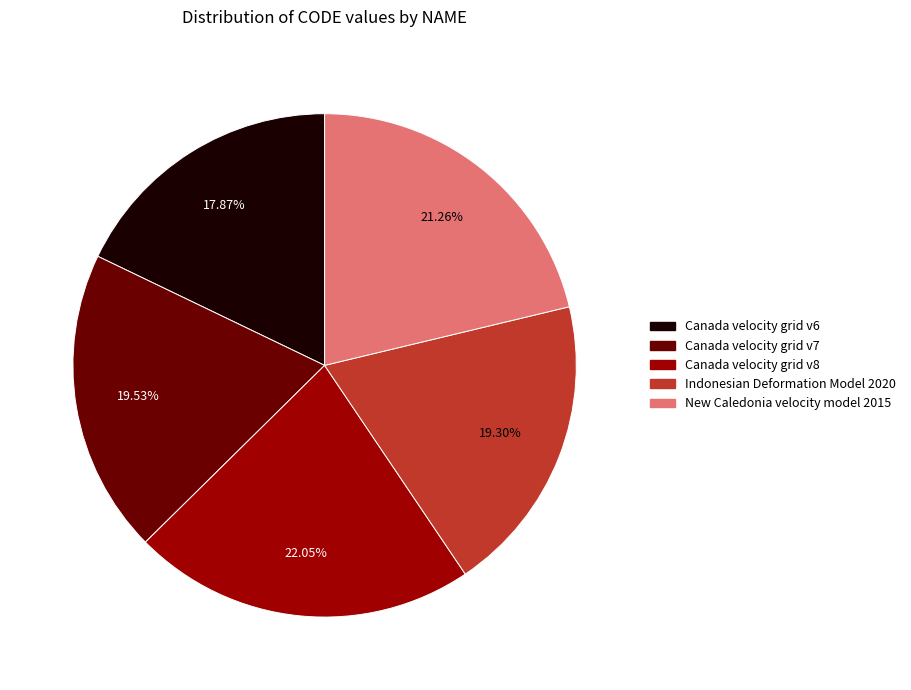

Does Canada velocity grid v6 represent more than half of the total?

No